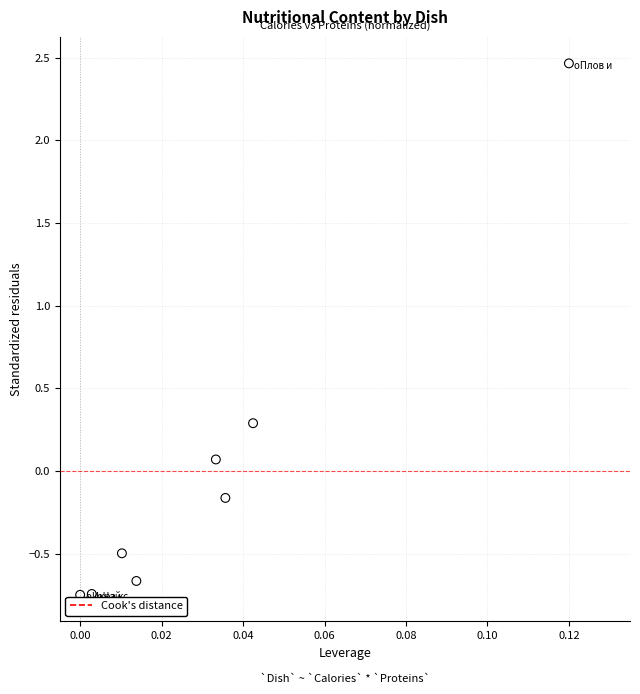

What is the range of Y values (max minus min)?

3.2